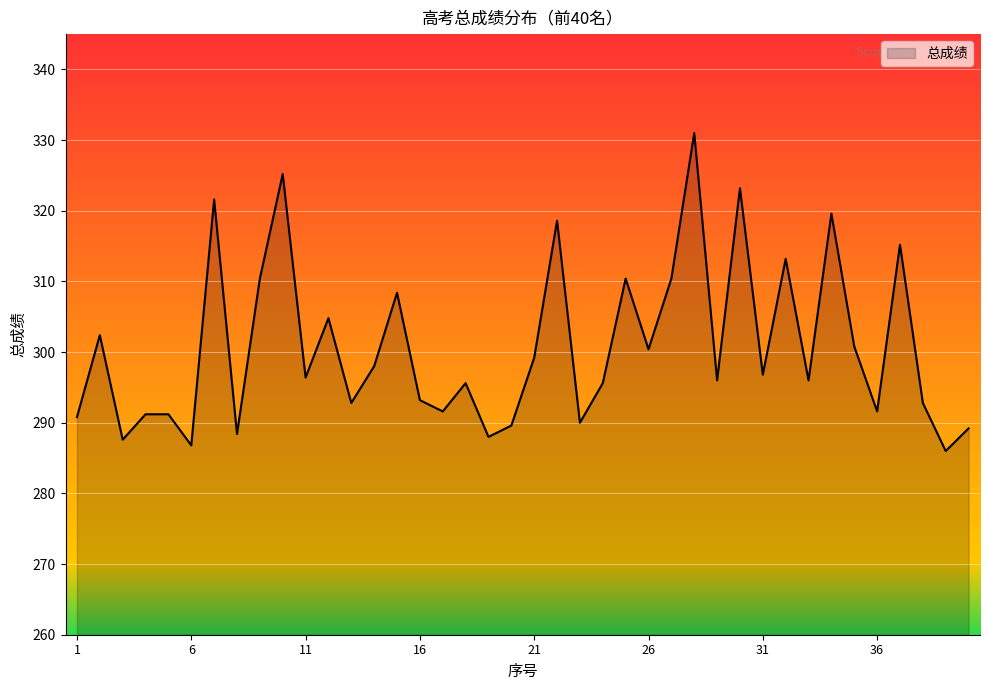

What is the minimum value shown in the chart?

286.0